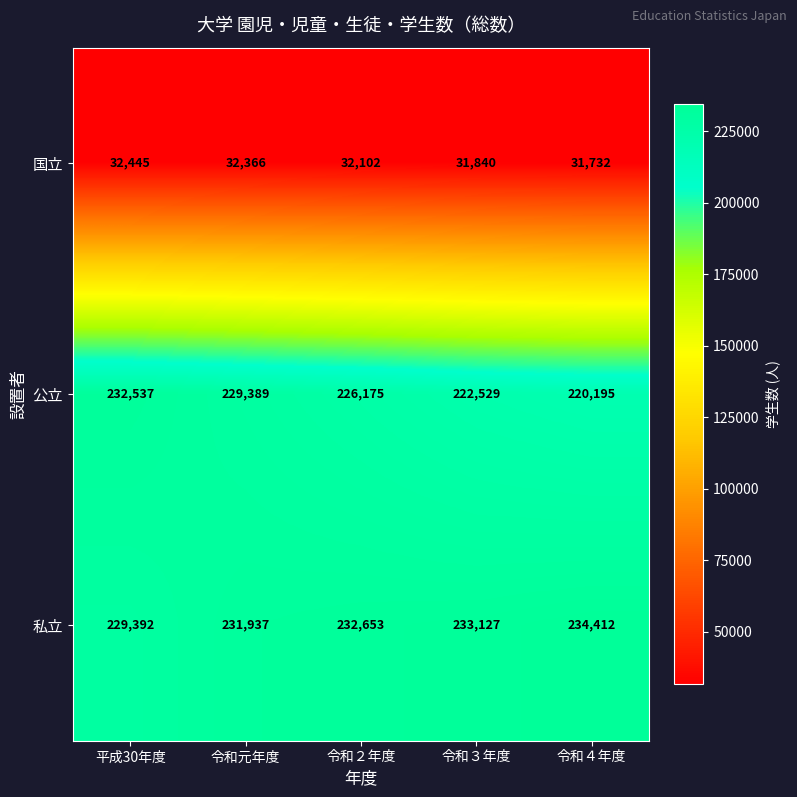

Between 令和２年度 and 令和４年度, which series saw the biggest shift?

公立